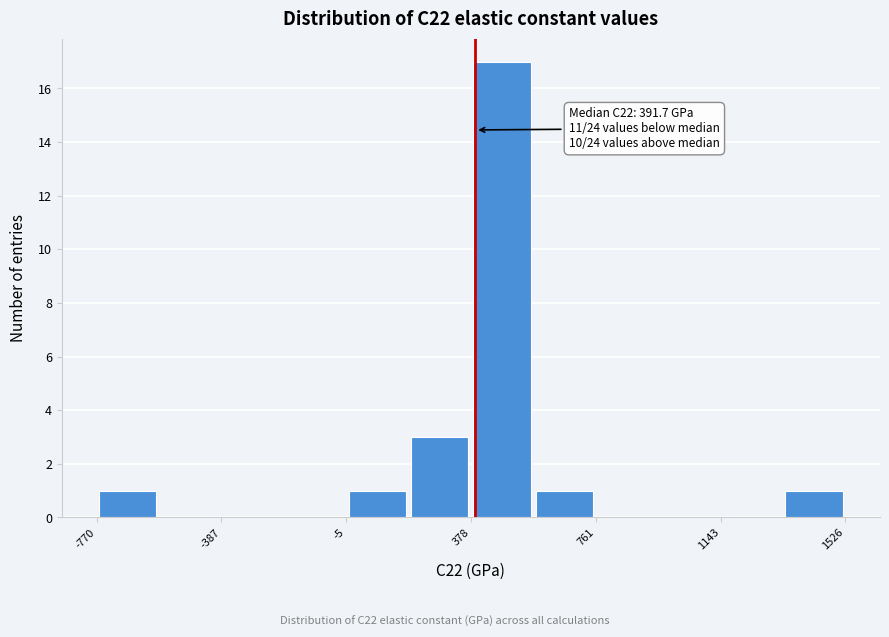

Read against the x-axis, roughly where is the centre of the tallest bar?

450